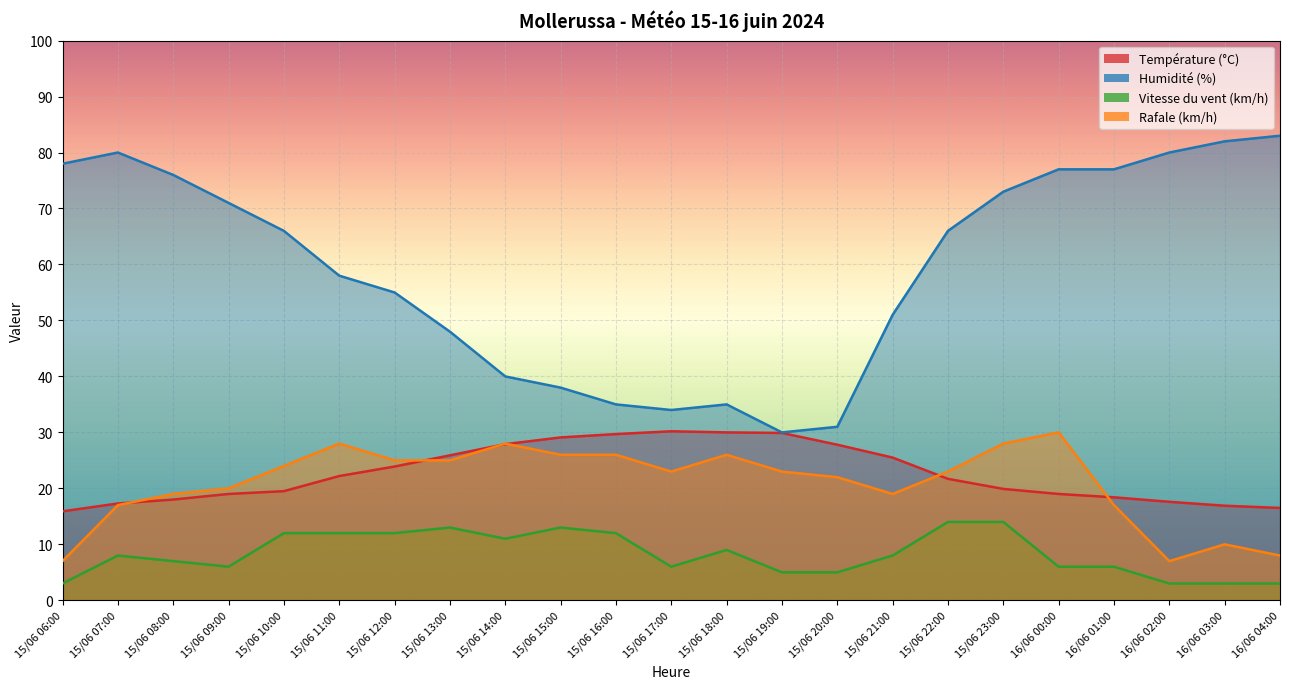

Where does the Vitesse du vent (km/h) series first go above 8?

15/06 10:00